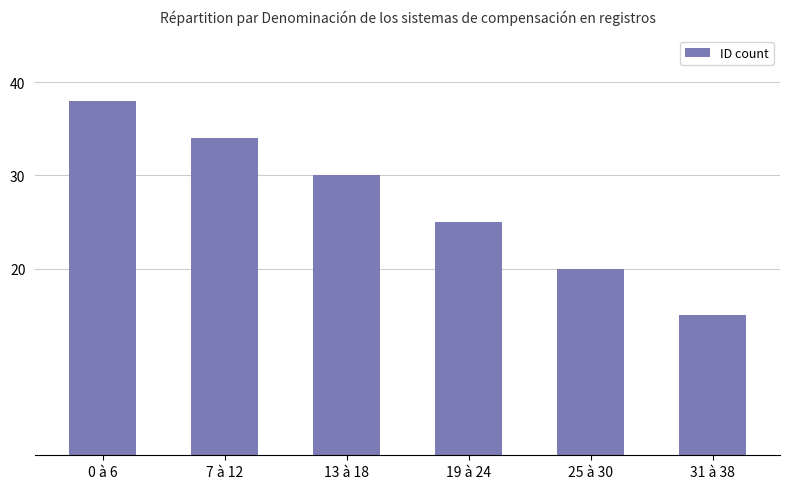

What is the change in value from 7 à 12 to 31 à 38?

-19